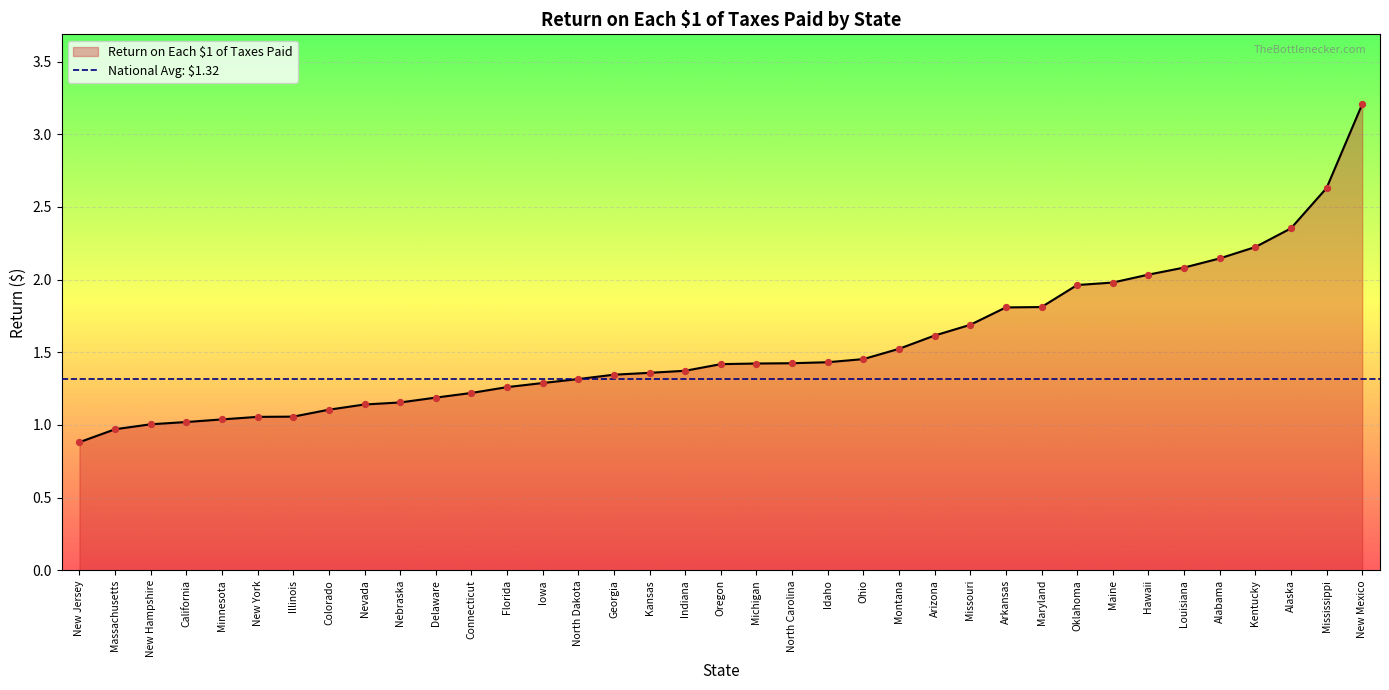

Which has a higher value, Illinois or New Hampshire?

Illinois